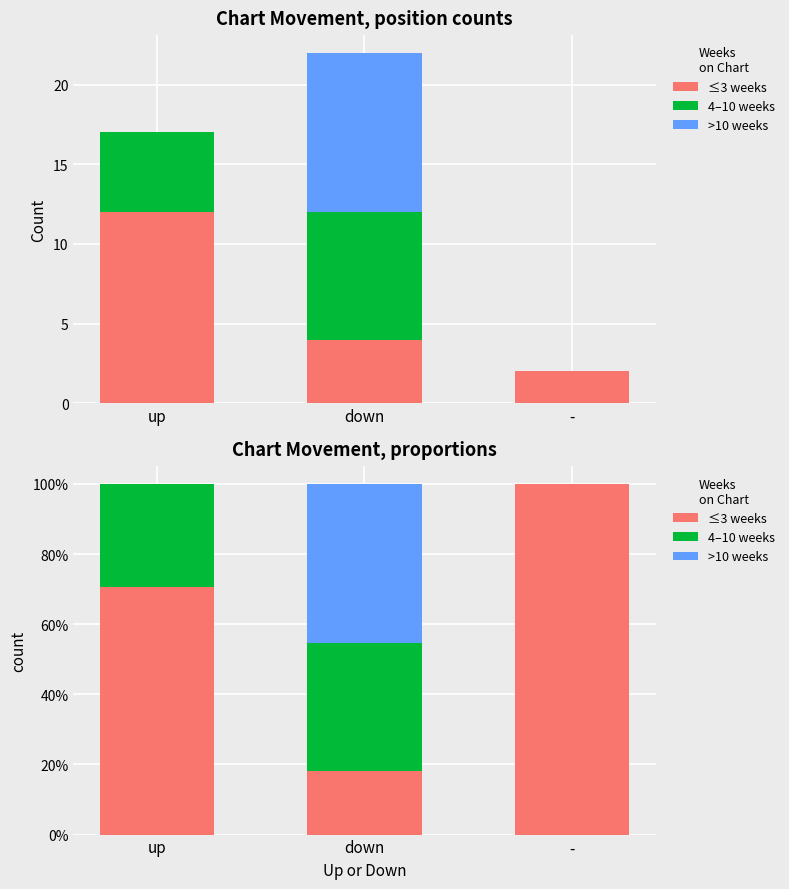

Read the >10 weeks value at down.

0.5